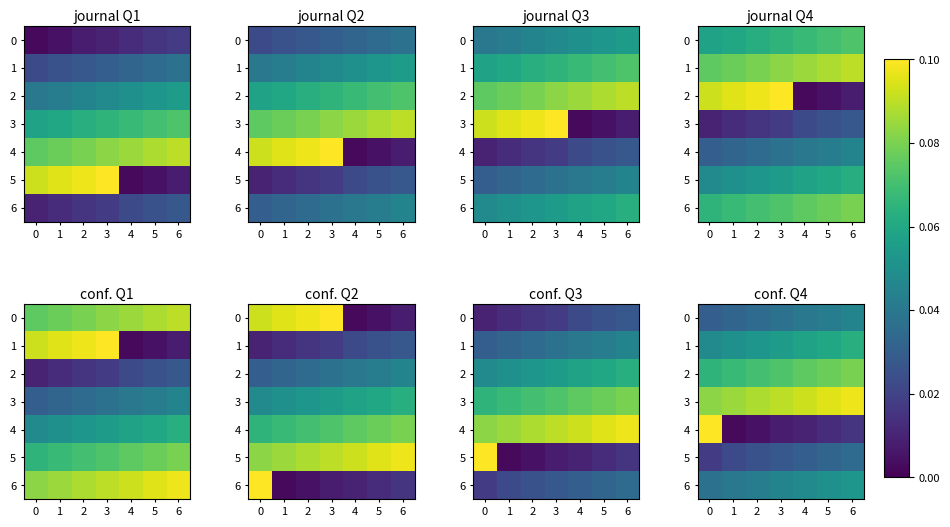

List the labels in order of 0 value, smallest first.

0, 1, 2, 3, 4, 5, 6